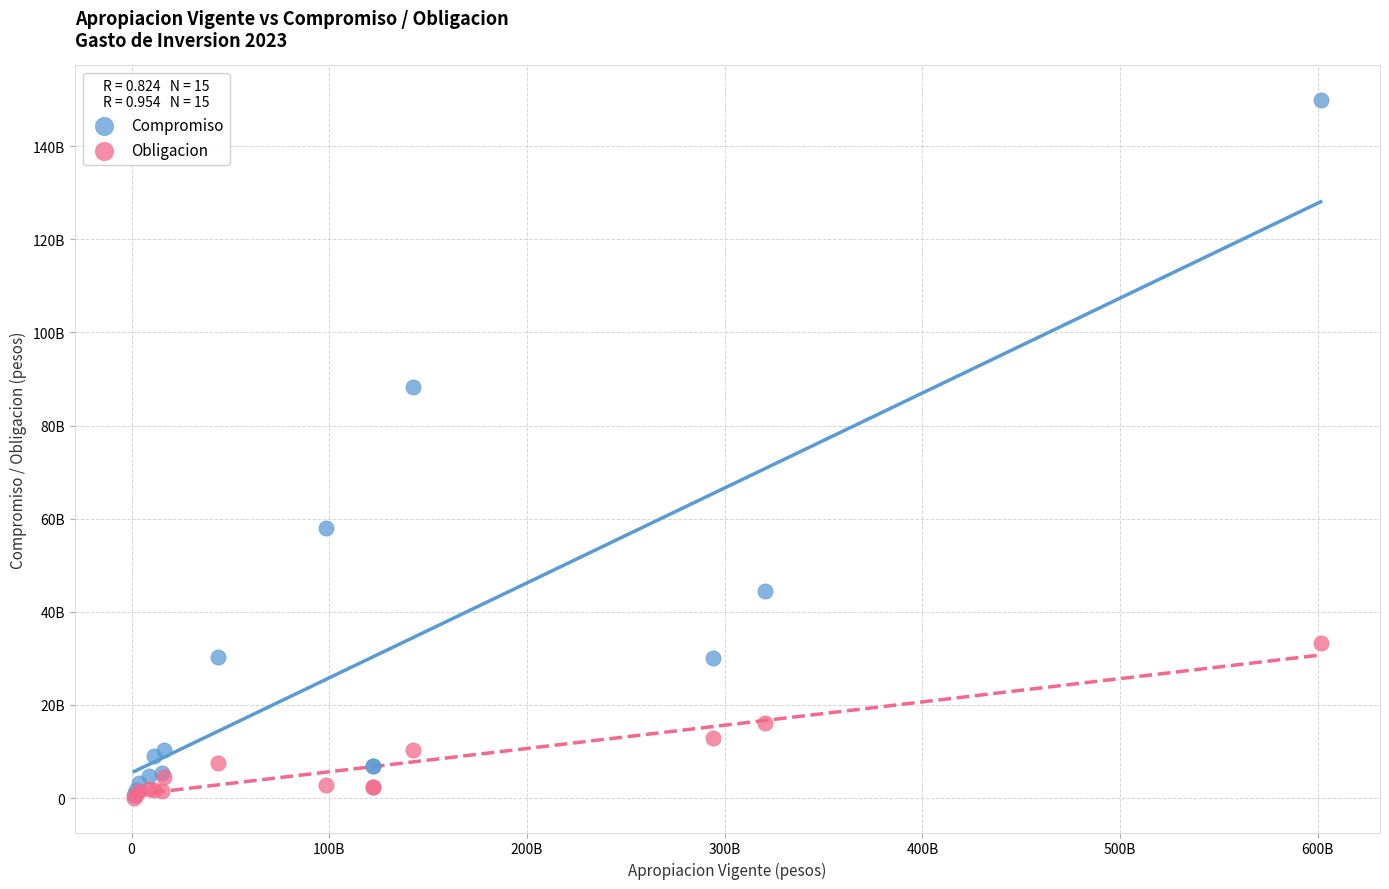

Which series has the widest spread of Y values?

Compromiso